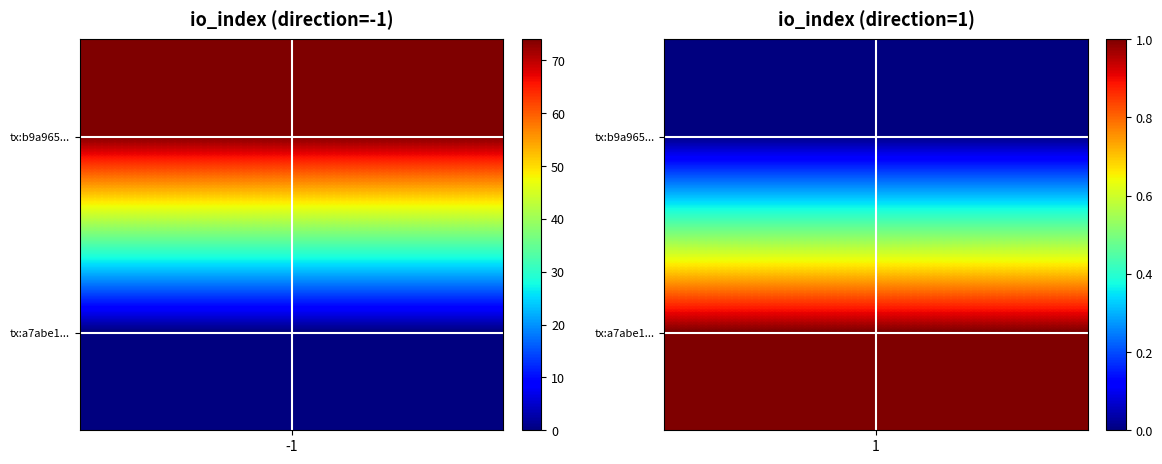

Reading left to right, extract all data points from this chart.

b9a965183f1f79fbf0c0ca753f903738b134388: -1	74
a7abe151dee52566a5055c3a99d68dc2fdeb069: 1	1